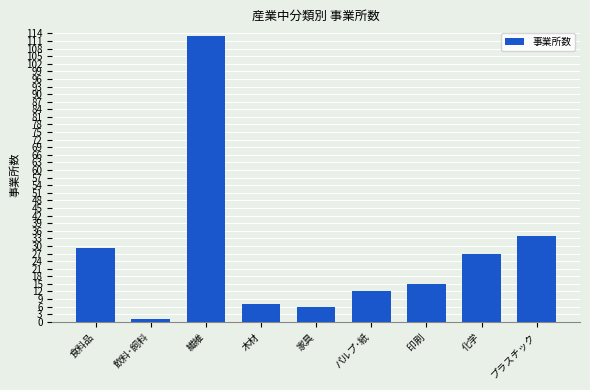

The chart shows a value of 7 at 木材. True or false?

True